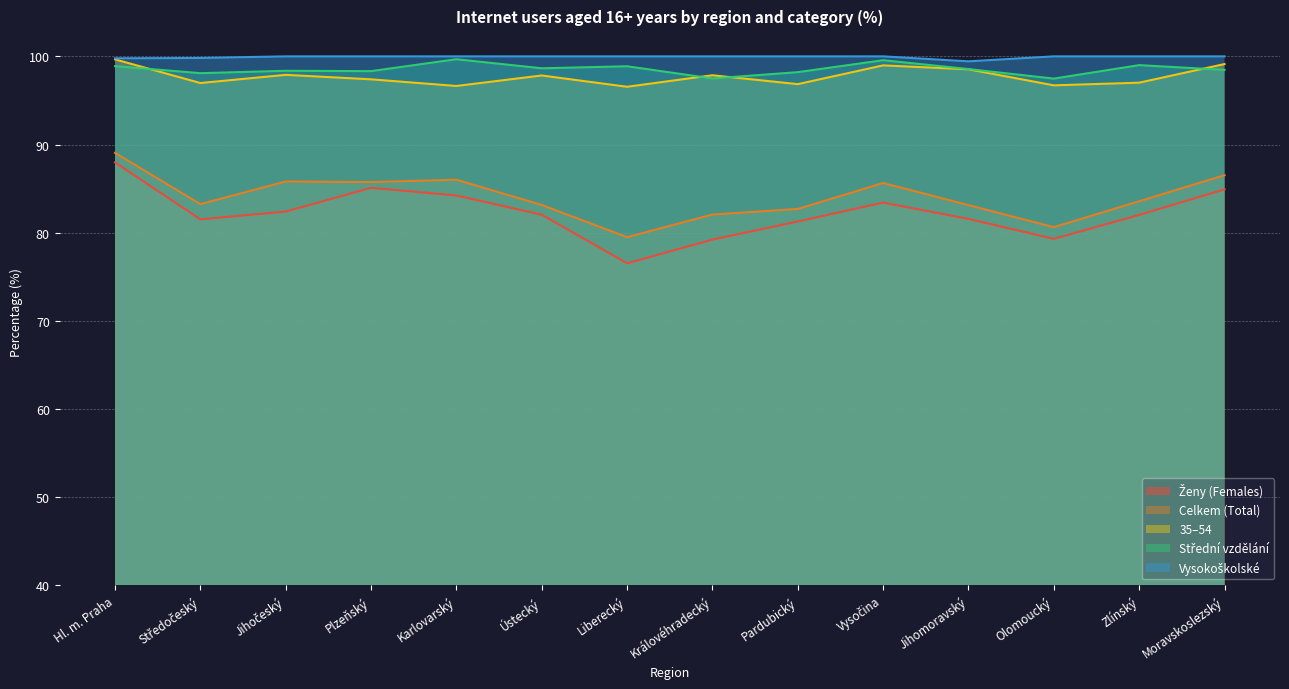

Is the value of Ženy (Females) at Vysočina greater than the value of Celkem (Total) at Moravskoslezský?

No